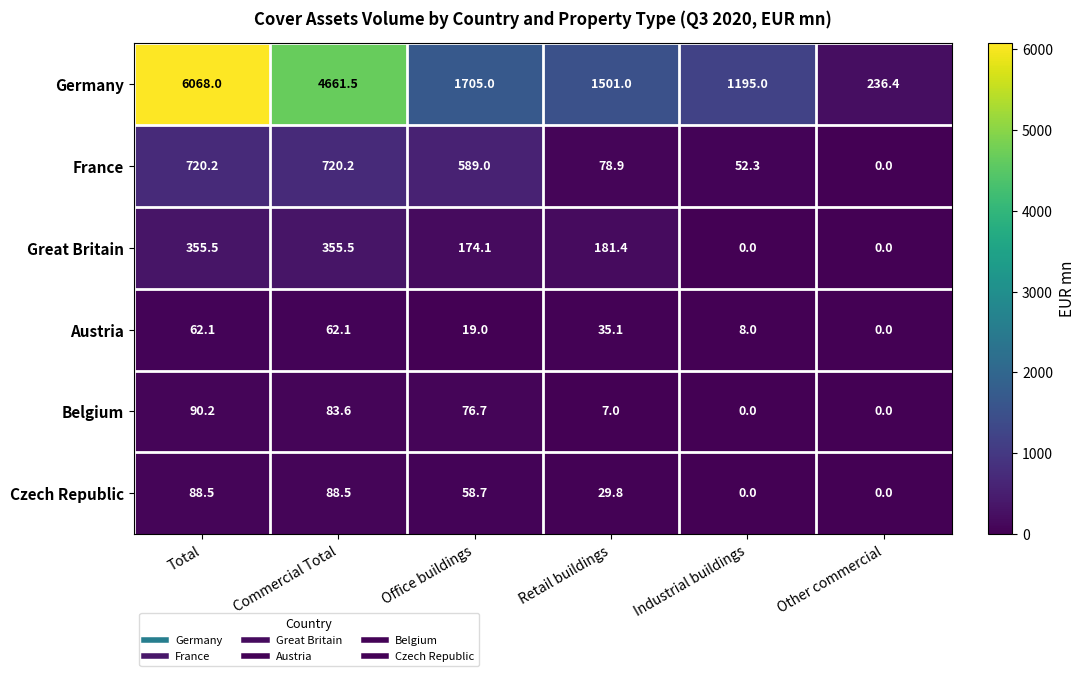

At which label does France reach its minimum?

Other commercial